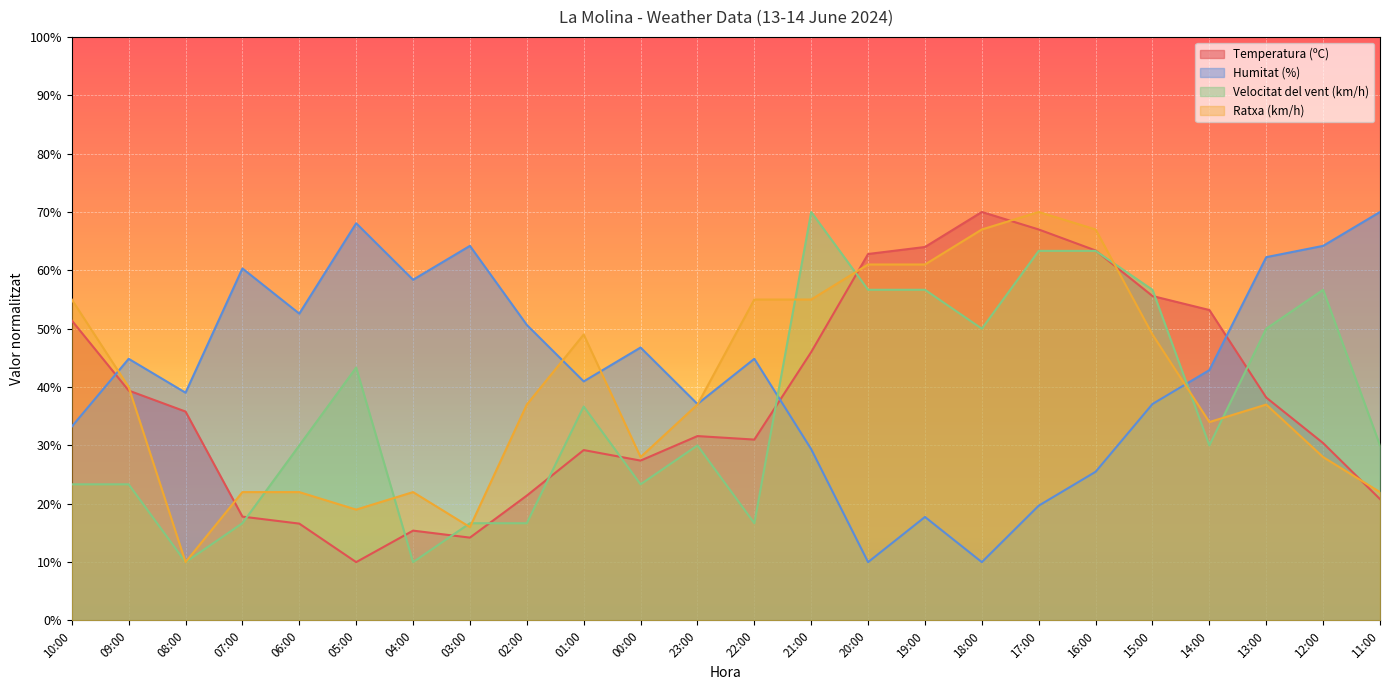

Where does the Humitat (%) series first go above 44?

09:00